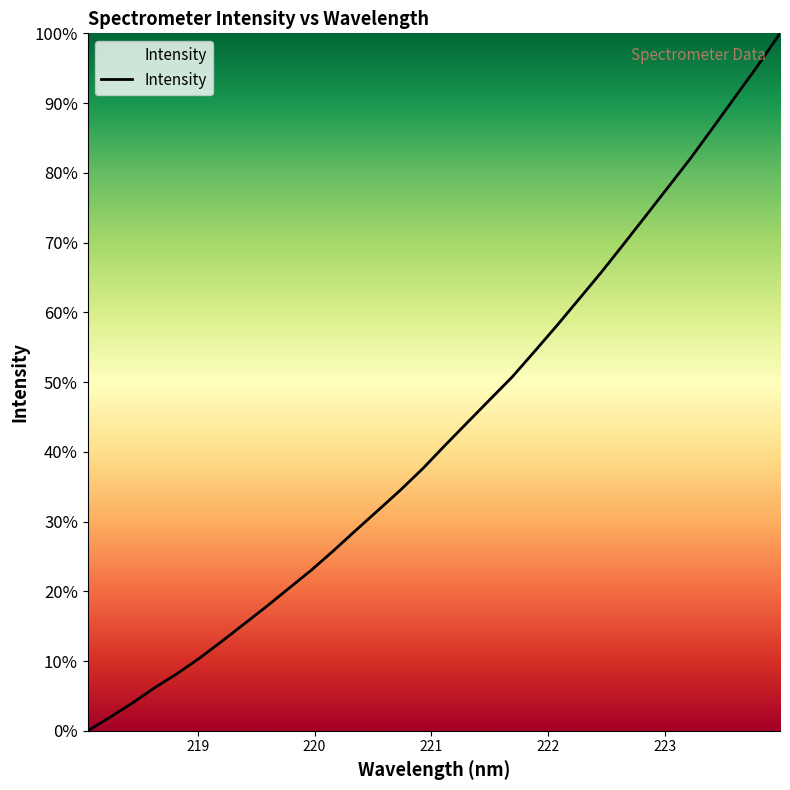

What is the difference between the maximum and minimum values?

100.0